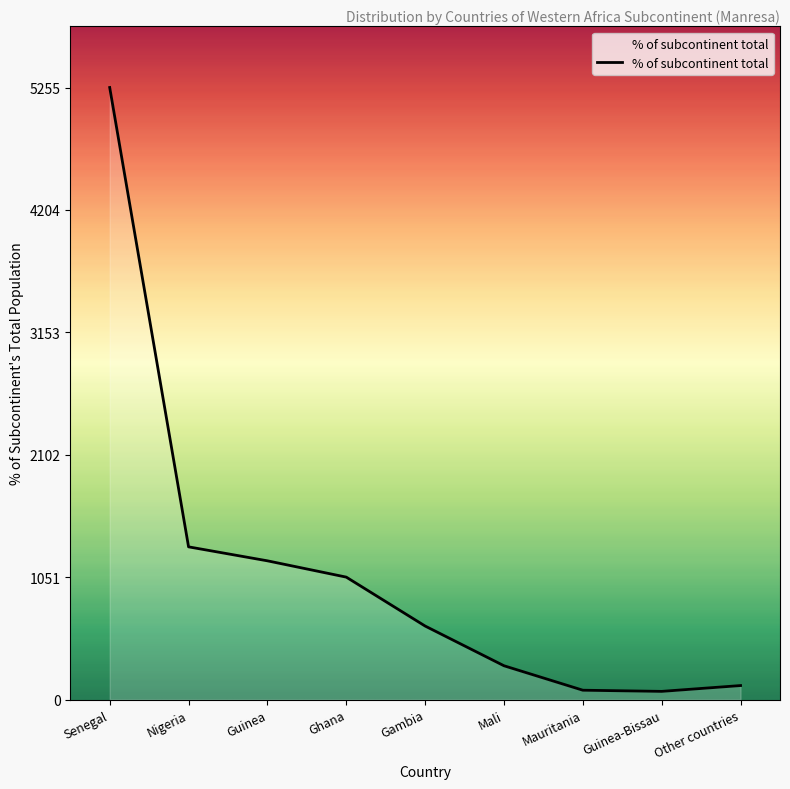

What is the difference between the values at Other countries and Senegal?

5135